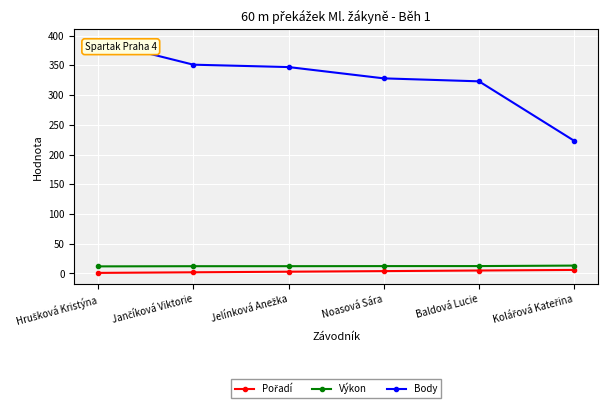

True or false: Výkon and Body cross at least once.

False